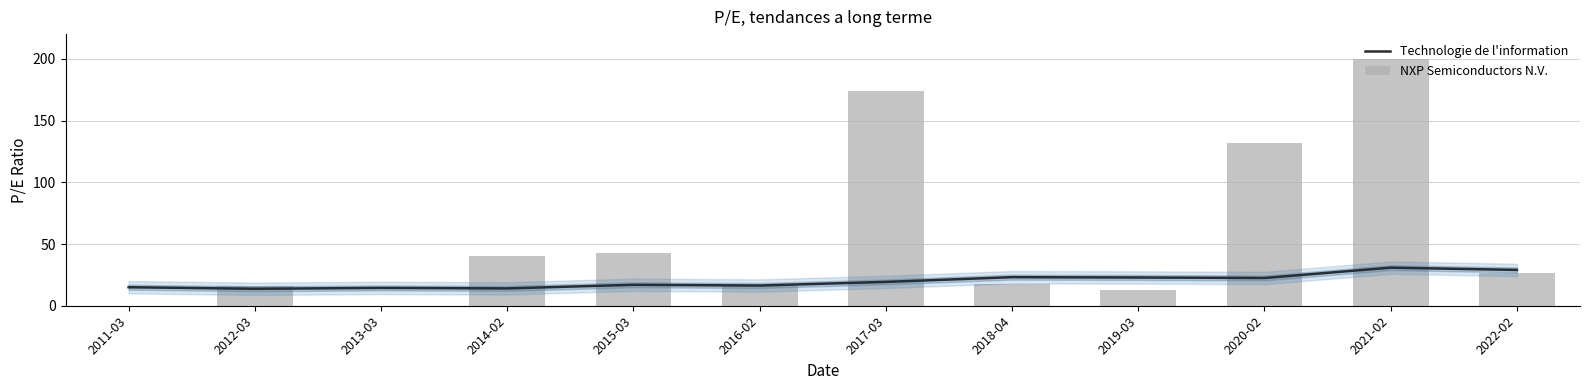

Which category has the lowest value across all series?

2011-03